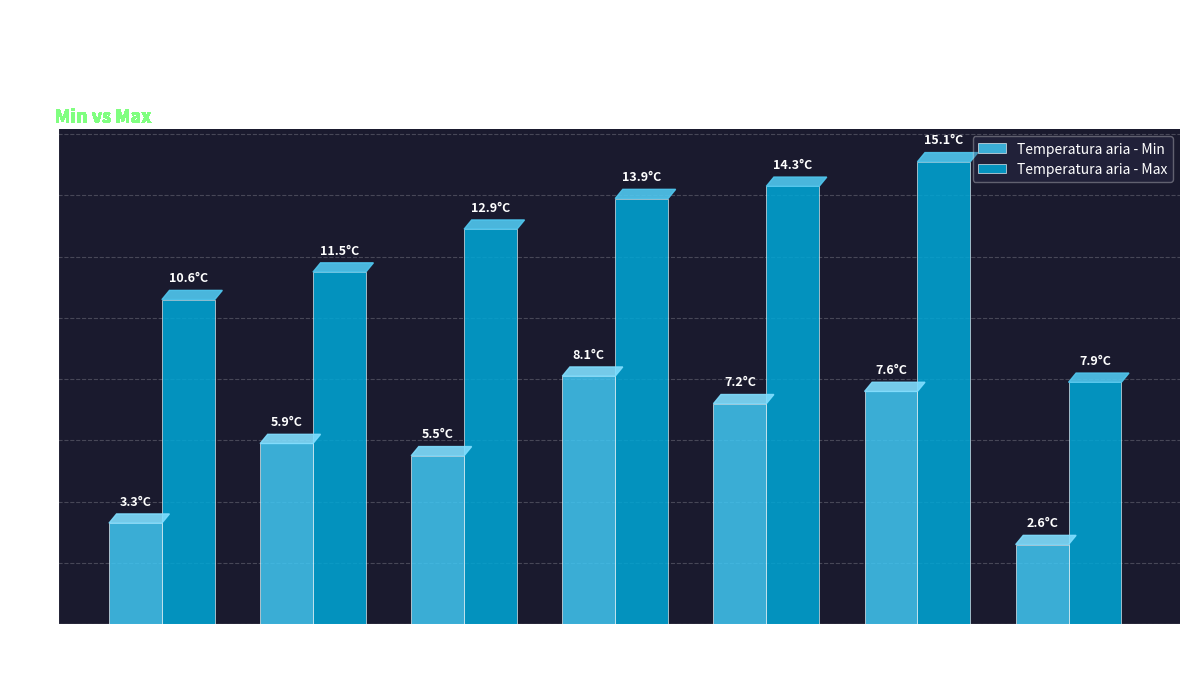

What is the maximum value shown in the chart?

15.1